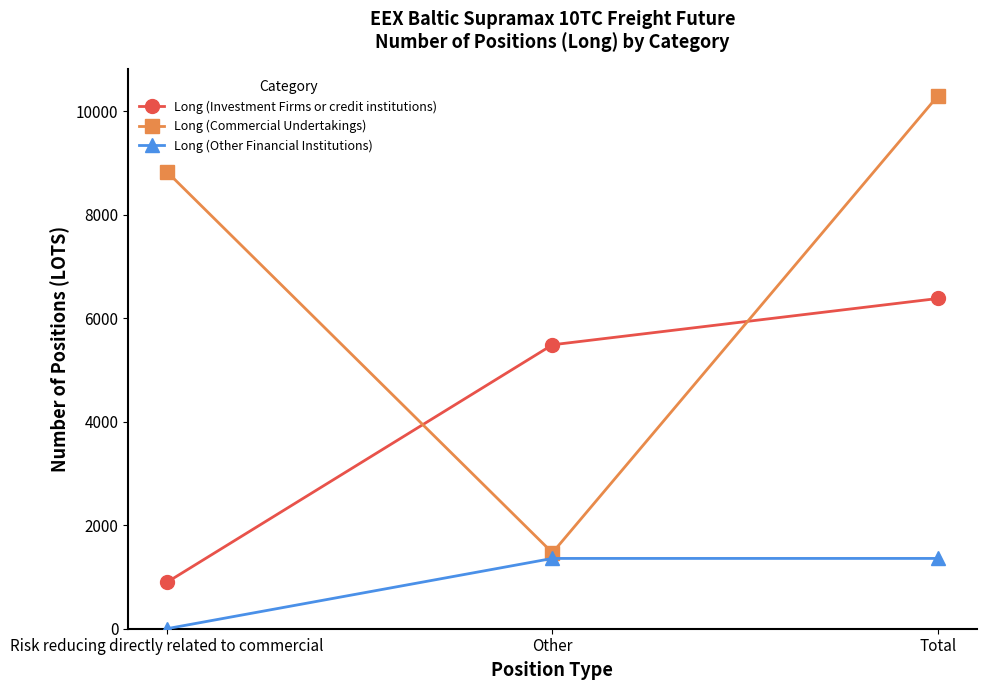

Which series has the largest range (max minus min)?

Long (Commercial Undertakings)